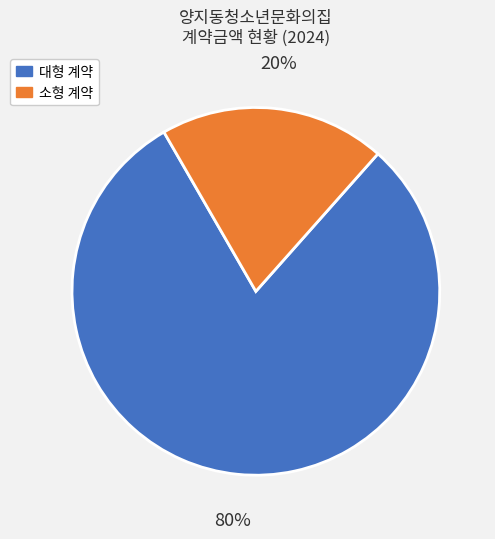

Is there a majority slice in this chart?

Yes